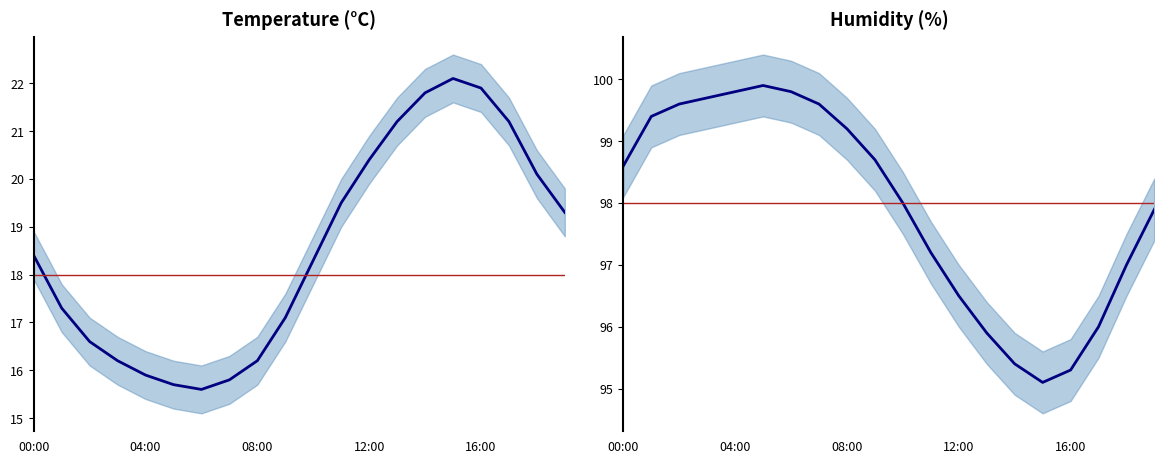

At which category does the chart reach its peak across all series?

05:00